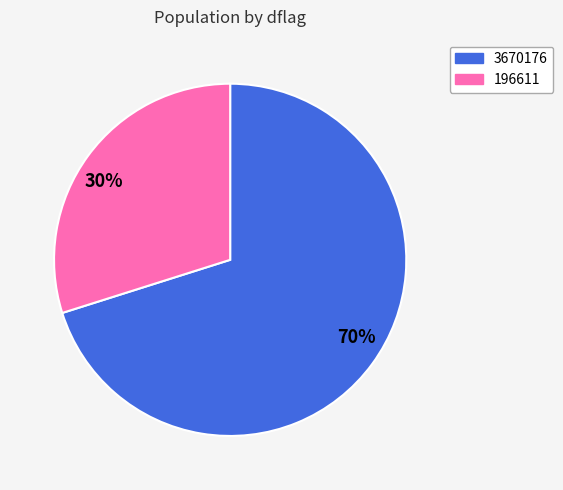

Is there any slice that represents more than half of the pie?

Yes